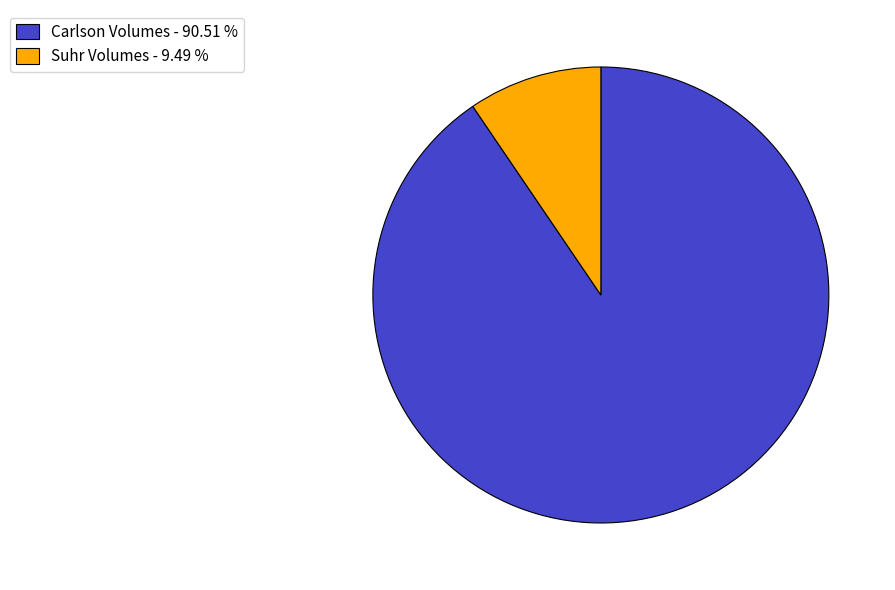

Combined, do Suhr Volumes - 9.49 % and Carlson Volumes - 90.51 % account for over 50%?

Yes